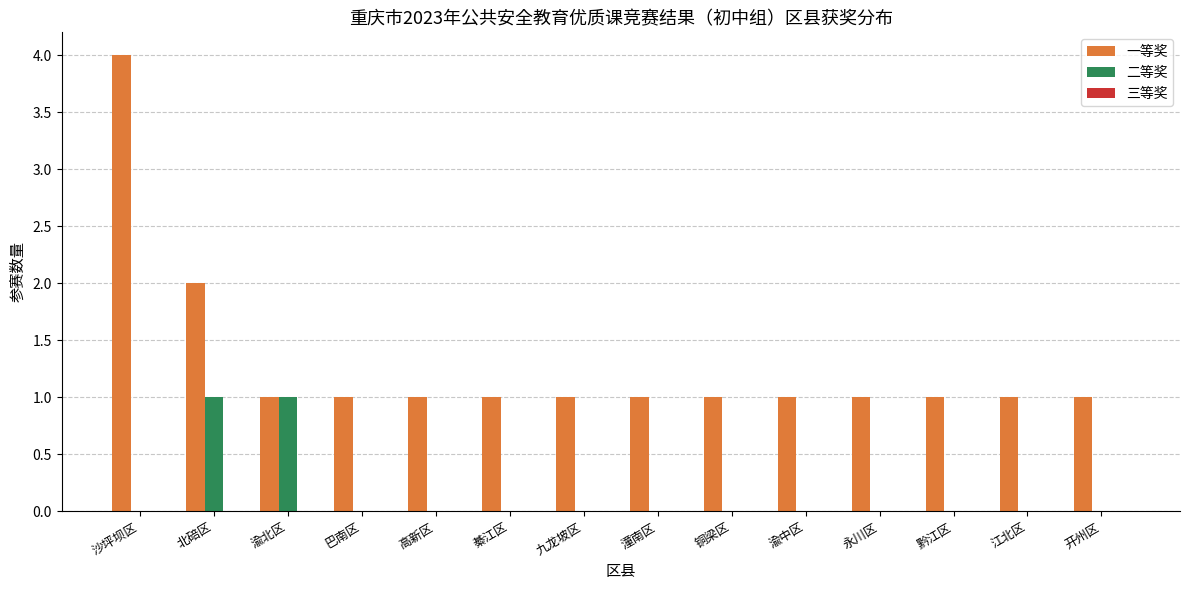

The 二等奖 series shows 0 at 江北区. True or false?

True